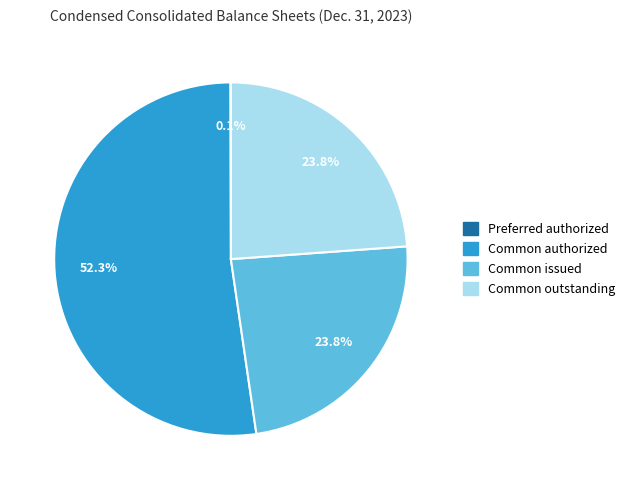

Does any single category account for the majority?

Yes